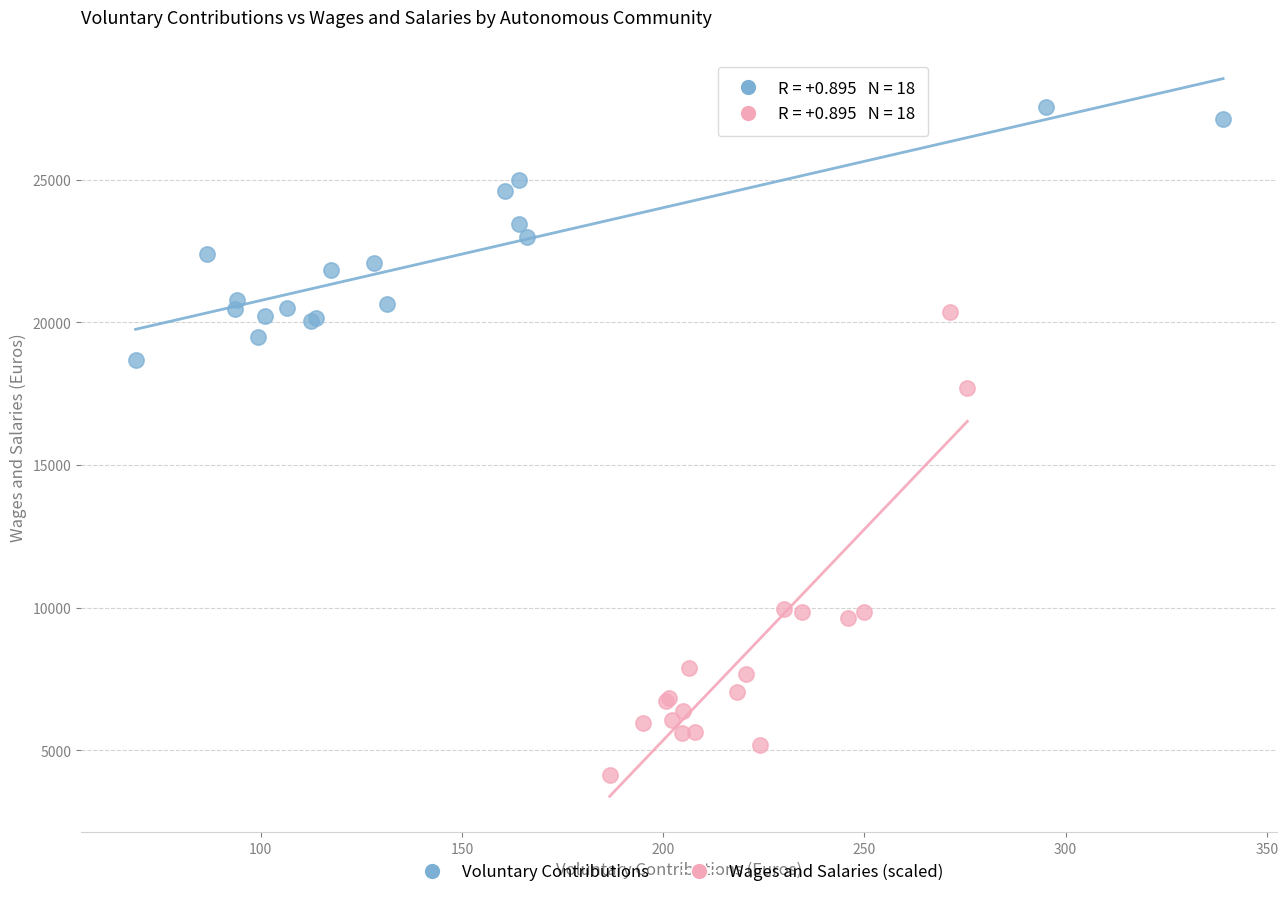

Which series contains the highest Y value?

Voluntary Contributions